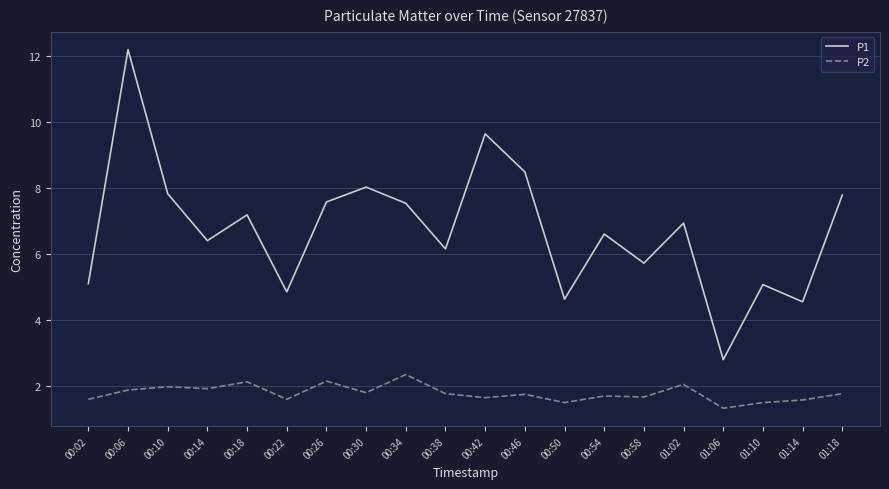

What is the difference between the second highest and second lowest values in the P1 series?

5.1